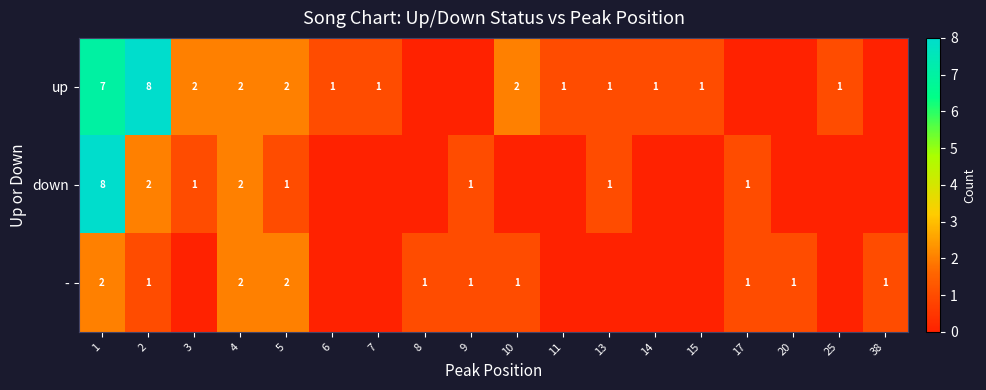

What is the total value across all series at 9?

2